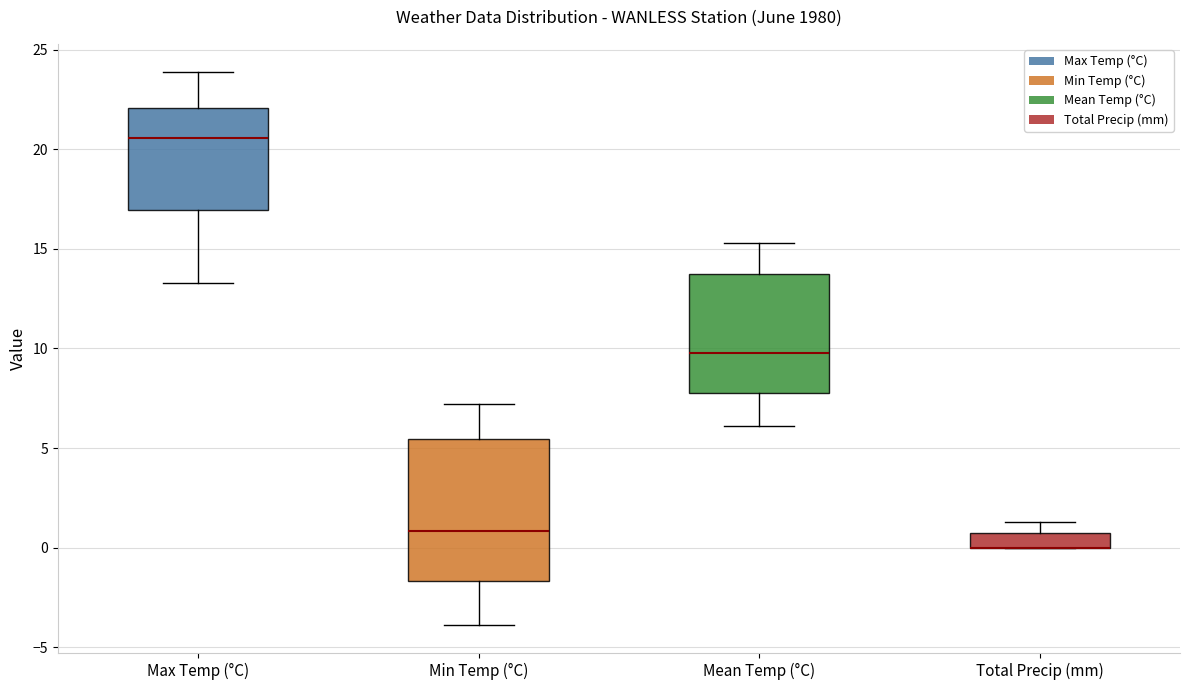

Which box is the tallest, from its lower edge to its upper edge?

Min Temp (°C)